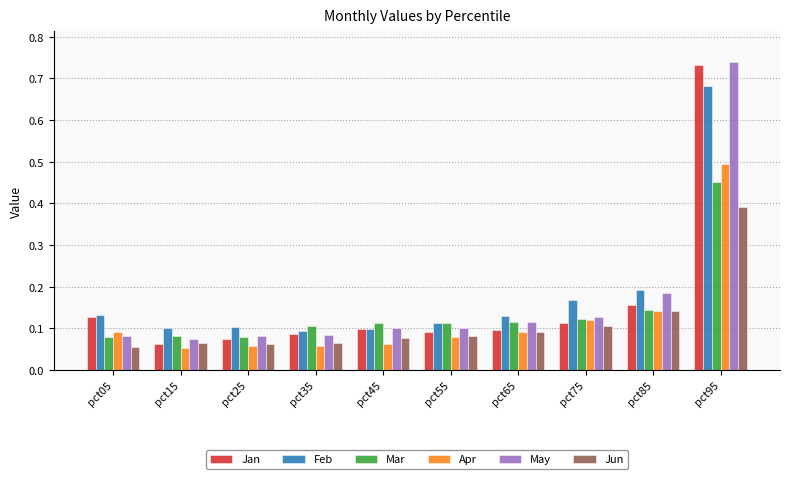

Which category has the highest value across all series?

pct95